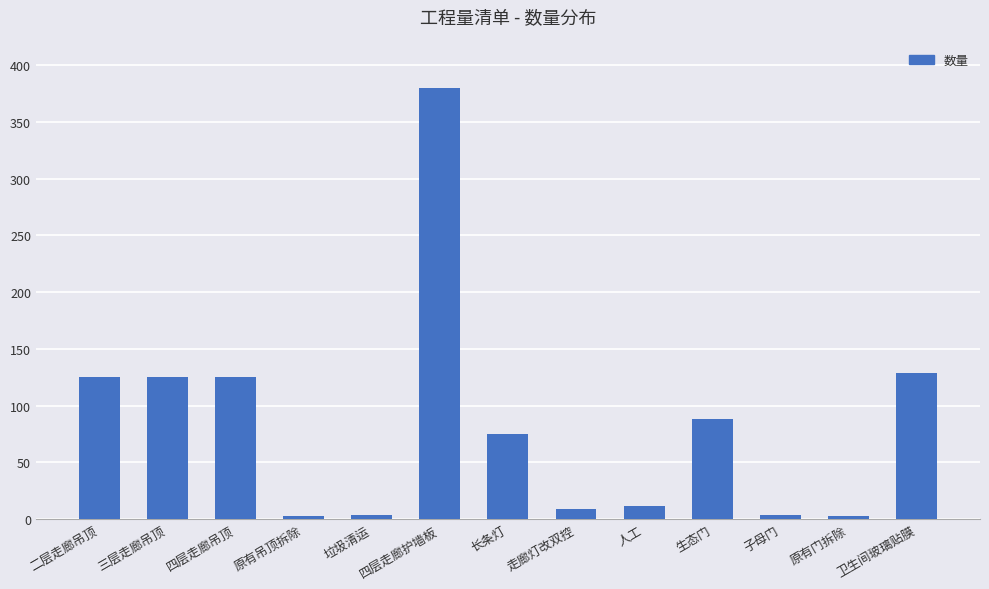

What is the approximate value at 卫生间玻璃贴膜, to the nearest 50?

150